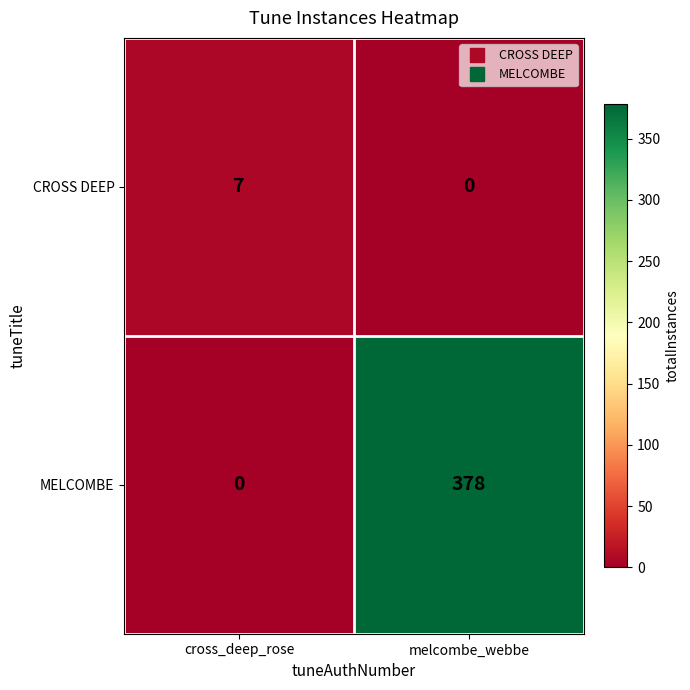

Is it true that CROSS DEEP equals 0 at melcombe_webbe?

True